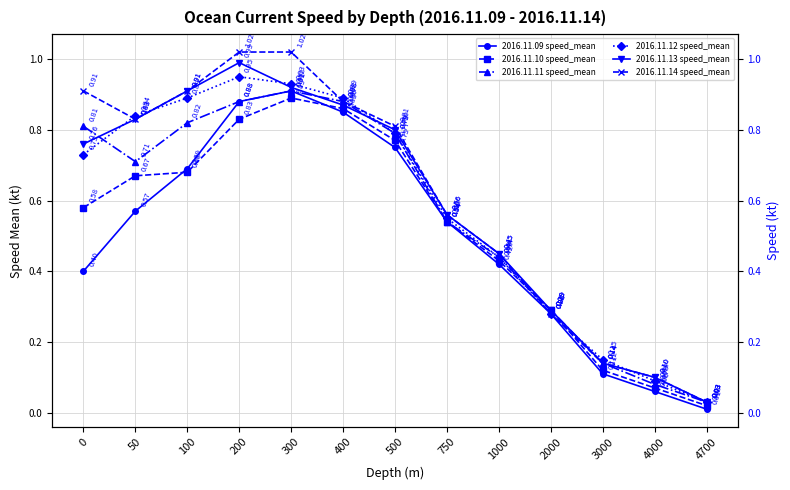

Which has a higher value, 50 or 0?

50